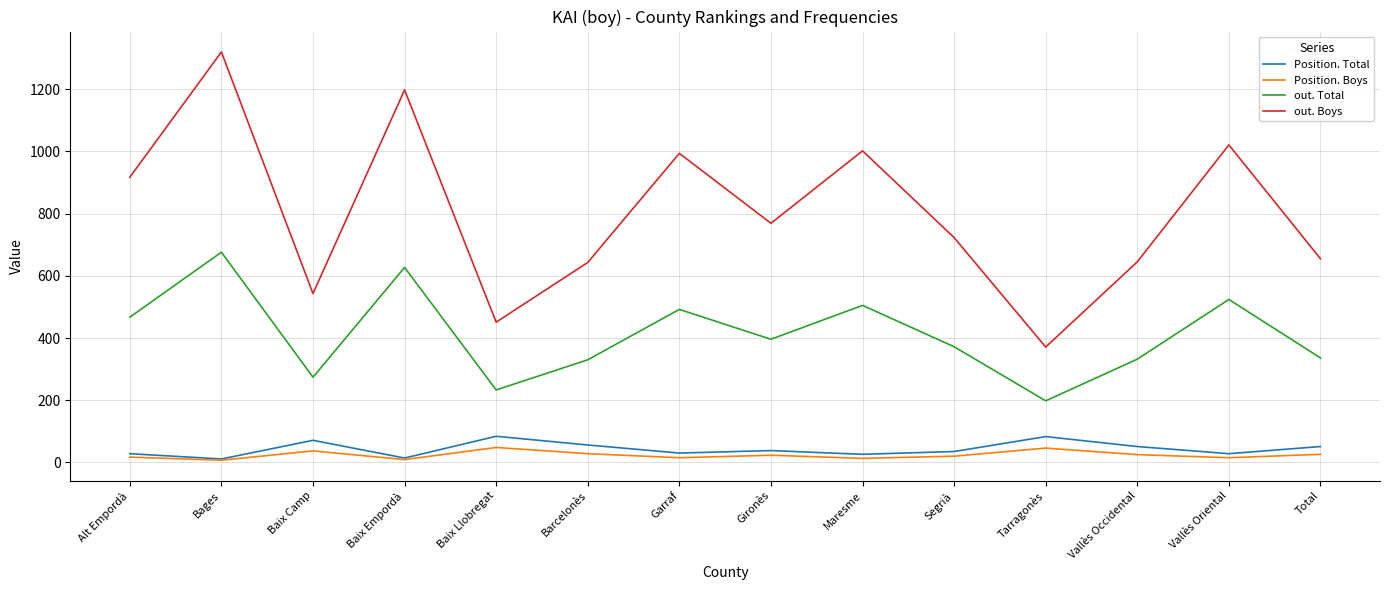

Count the number of categories in the chart.

14